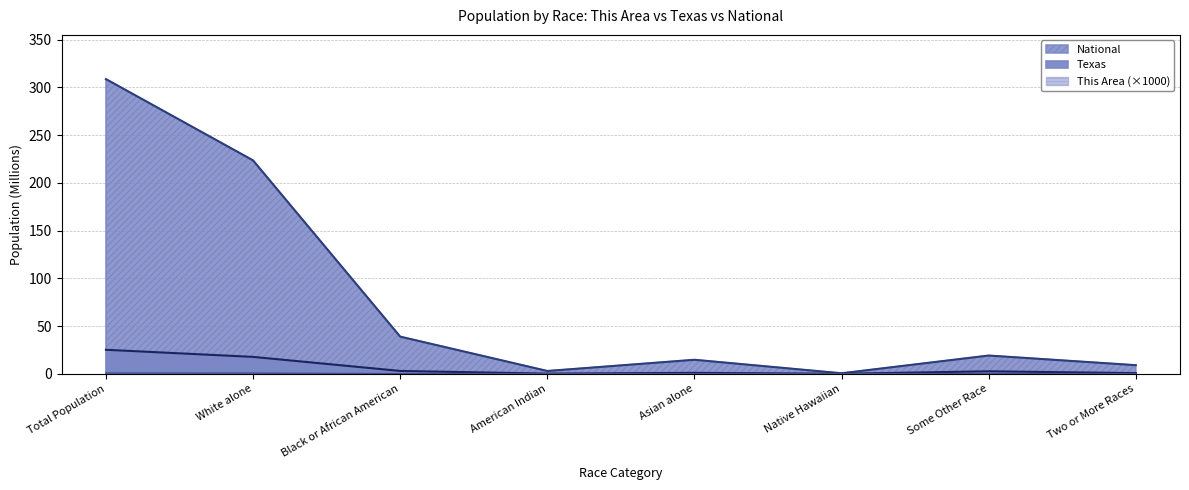

What is the difference between the second highest and second lowest values in the Texas series?

17.5